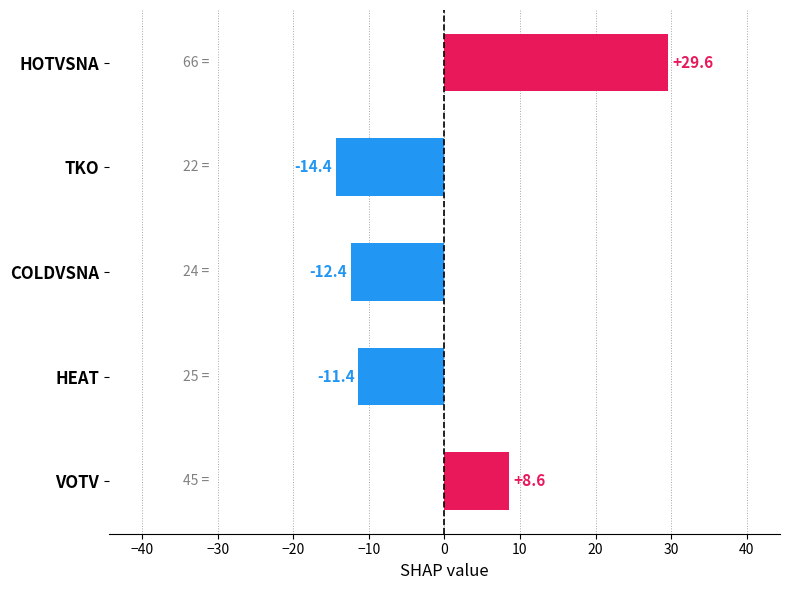

Where is the data nearest to the value 7?

VOTV